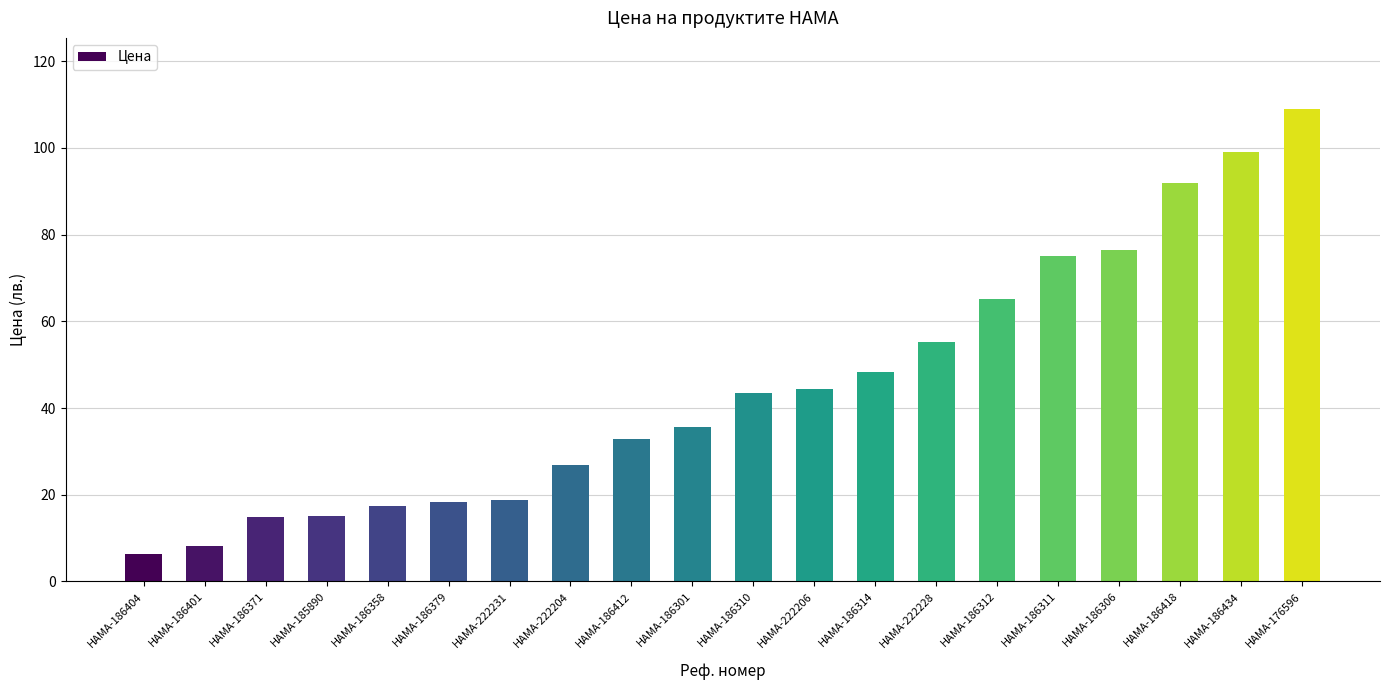

What is the average value?

45.1